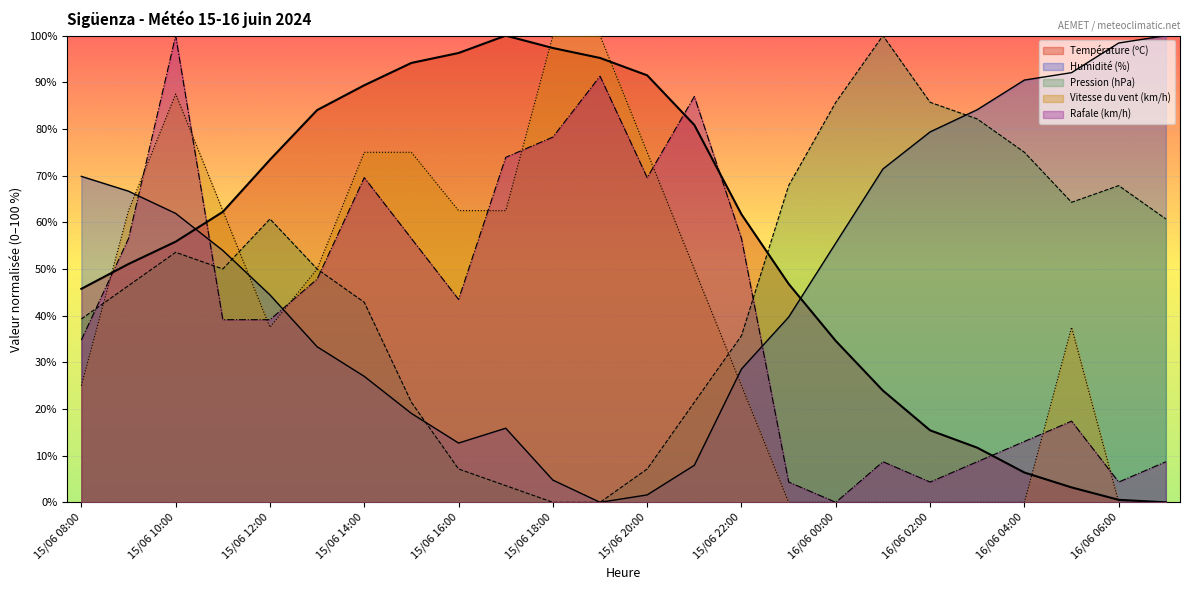

Read the Température (ºC) value at 15/06 16:00.

96.3